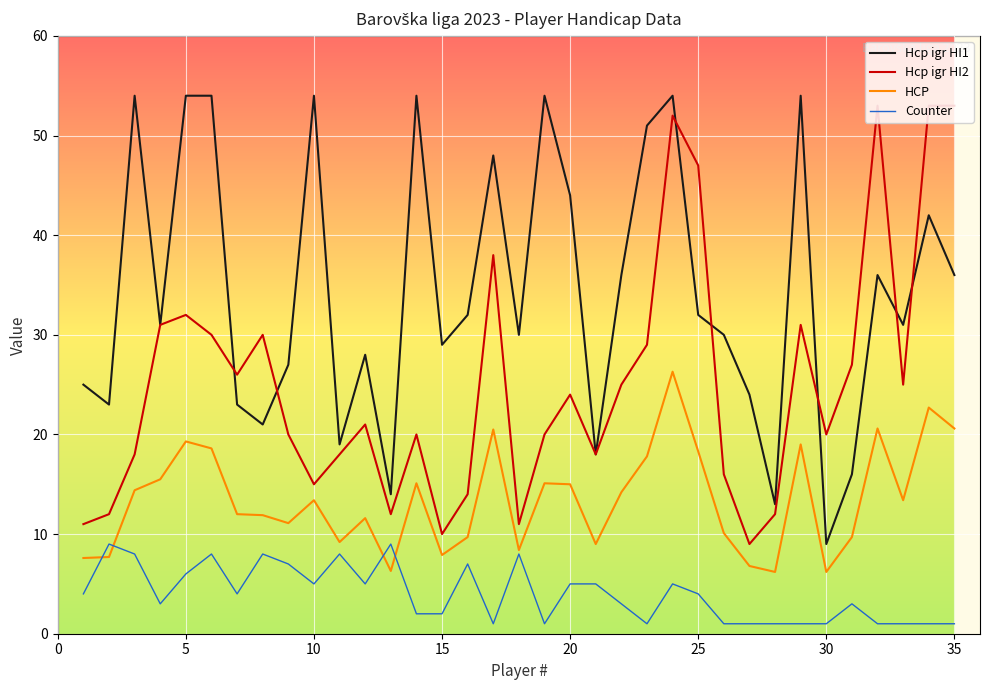

What is the minimum value for HCP?

6.2